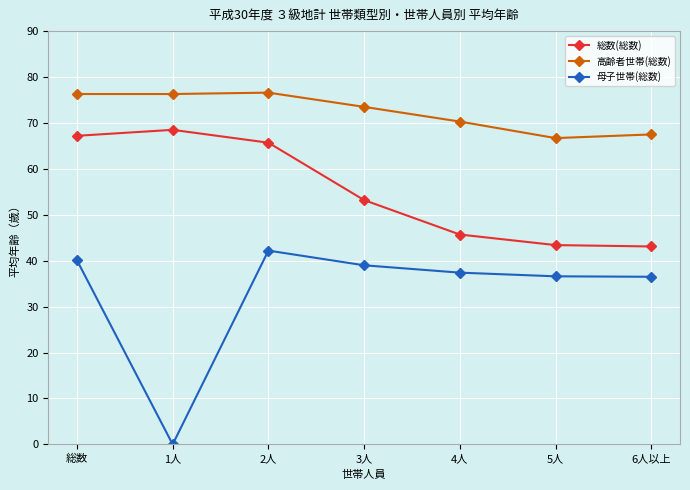

List the series in order of their peak value, lowest first.

母子世帯(総数), 総数(総数), 高齢者世帯(総数)